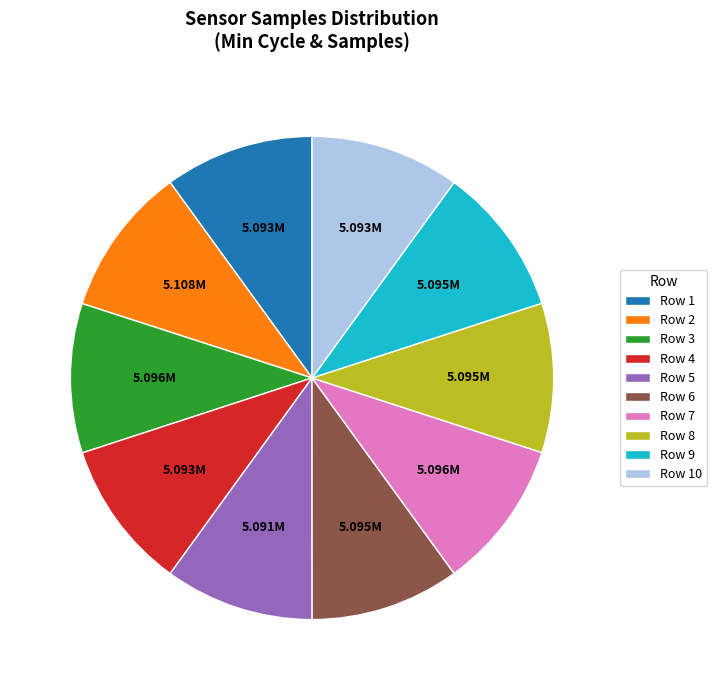

Is there any slice that represents more than half of the pie?

No